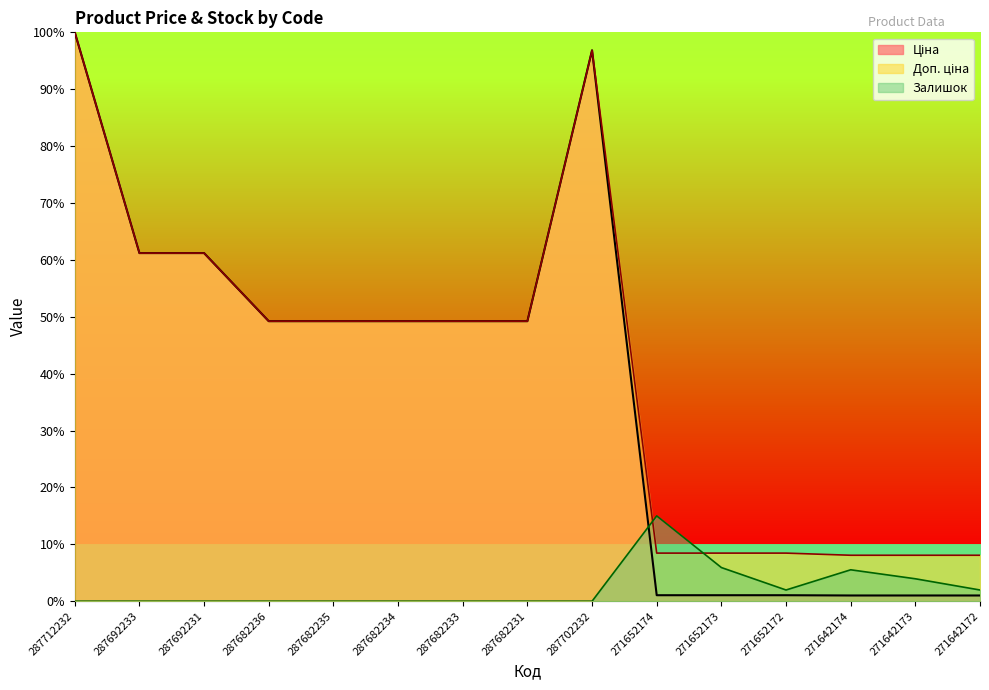

What is the label of the 6th point from the right?

271652174